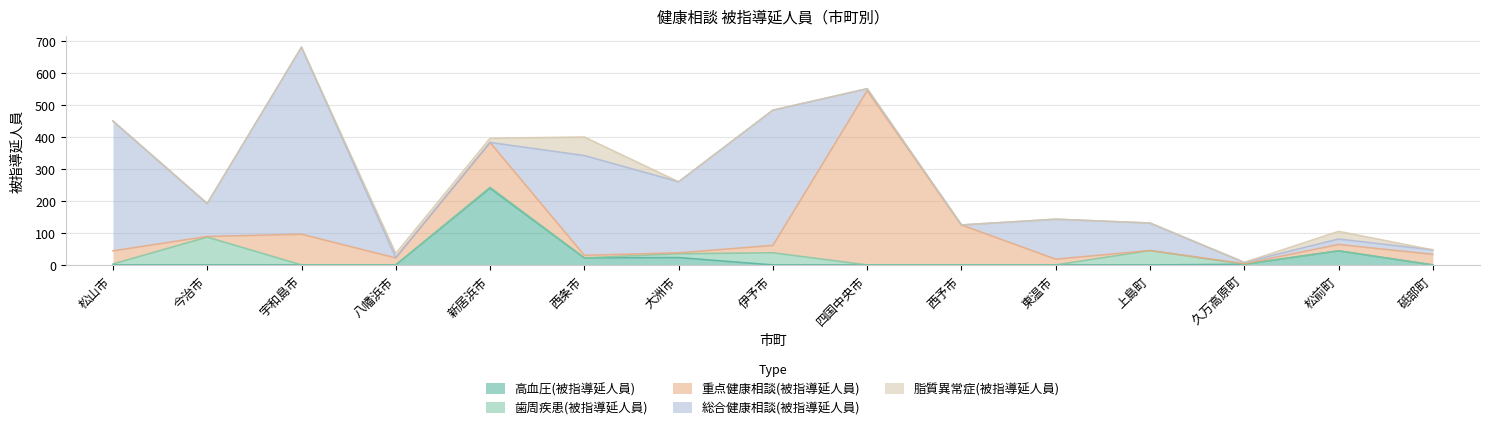

The 高血圧(被指導延人員) series shows 0 at 上島町. True or false?

True